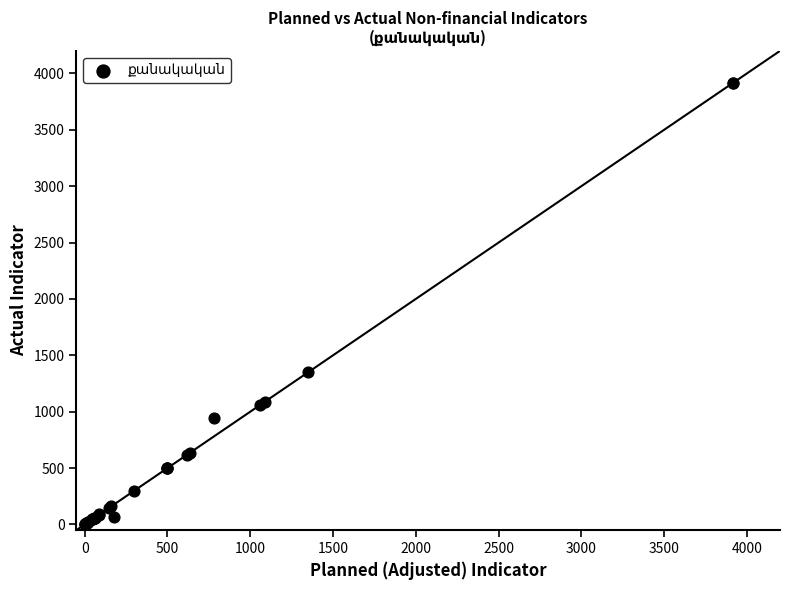

What Y value in the scatter plot is closest to 1959?

1351